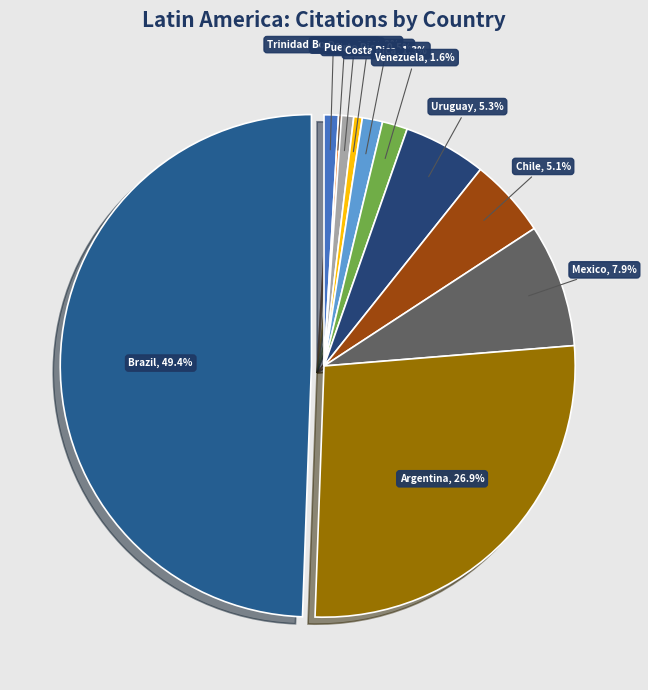

To the nearest percent, what is the difference between the largest and smallest slice percentages?

49%